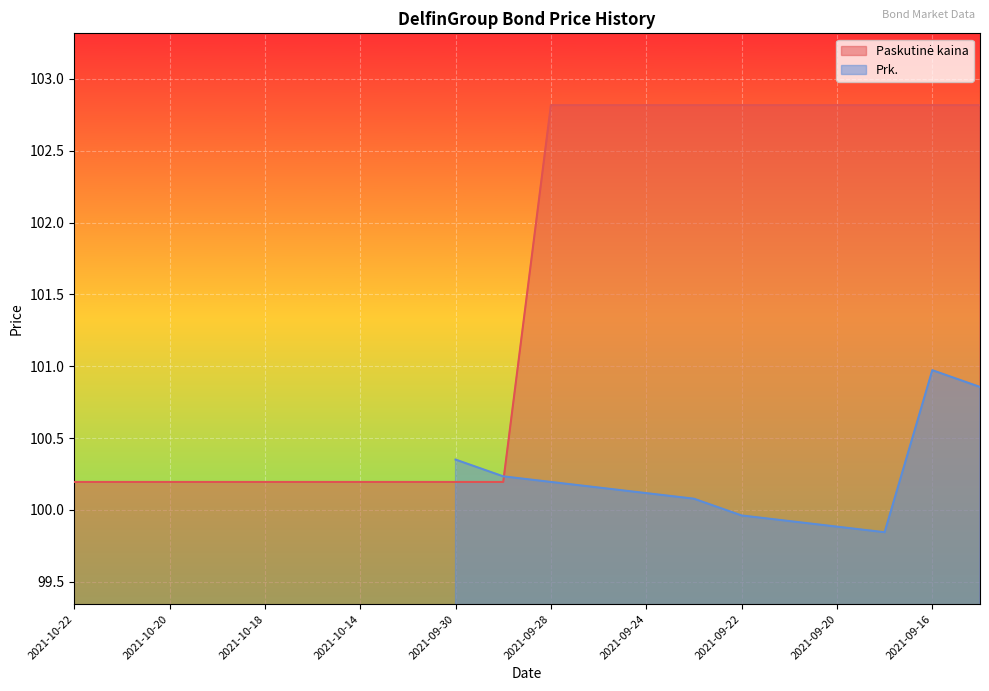

What is the label of the 18th point from the right?

2021-10-20